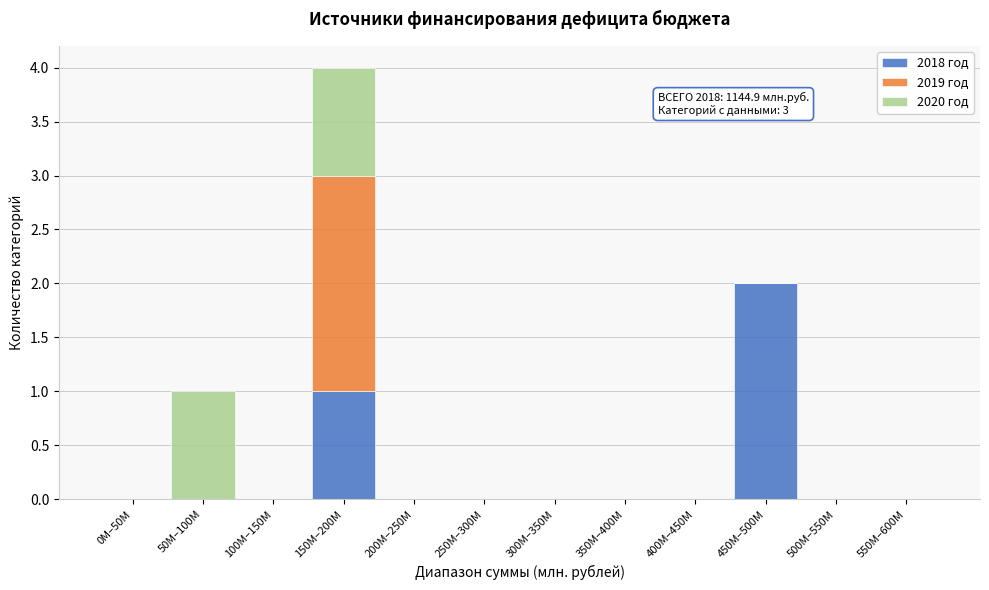

Is it true that 2018 год equals 0 at 350M–400M?

True